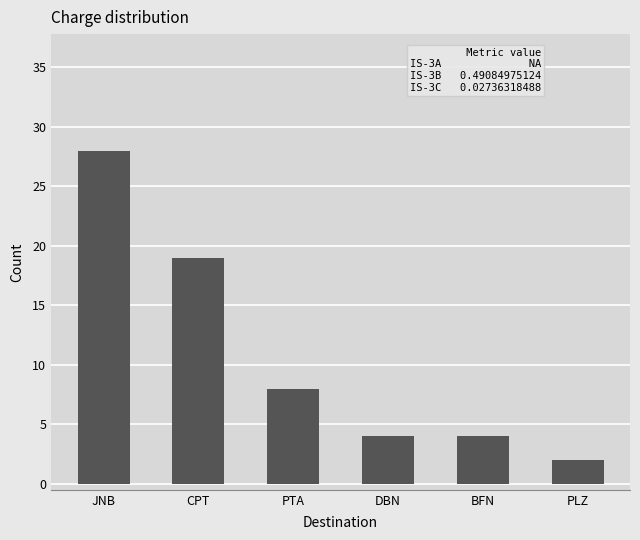

Where is the data nearest to the value 15?

CPT